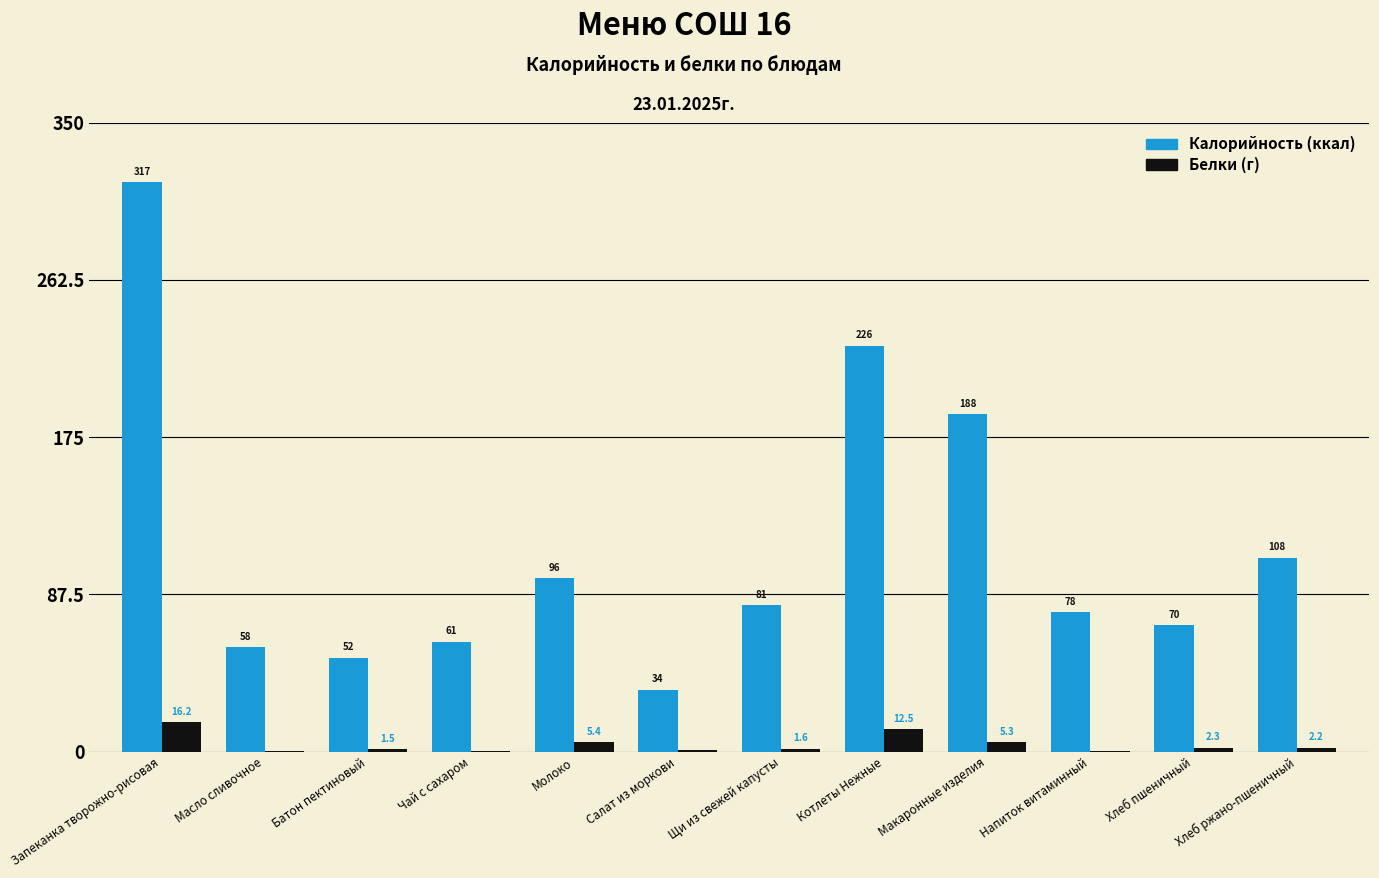

What is the greatest value displayed?

316.8